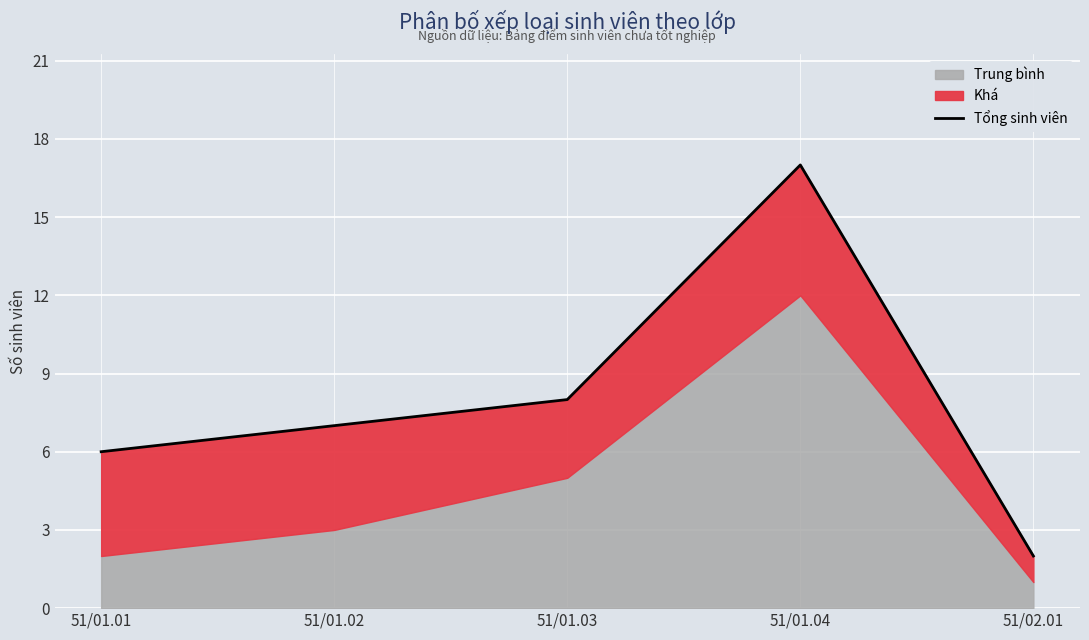

What is the difference between the second highest and minimum values?

6